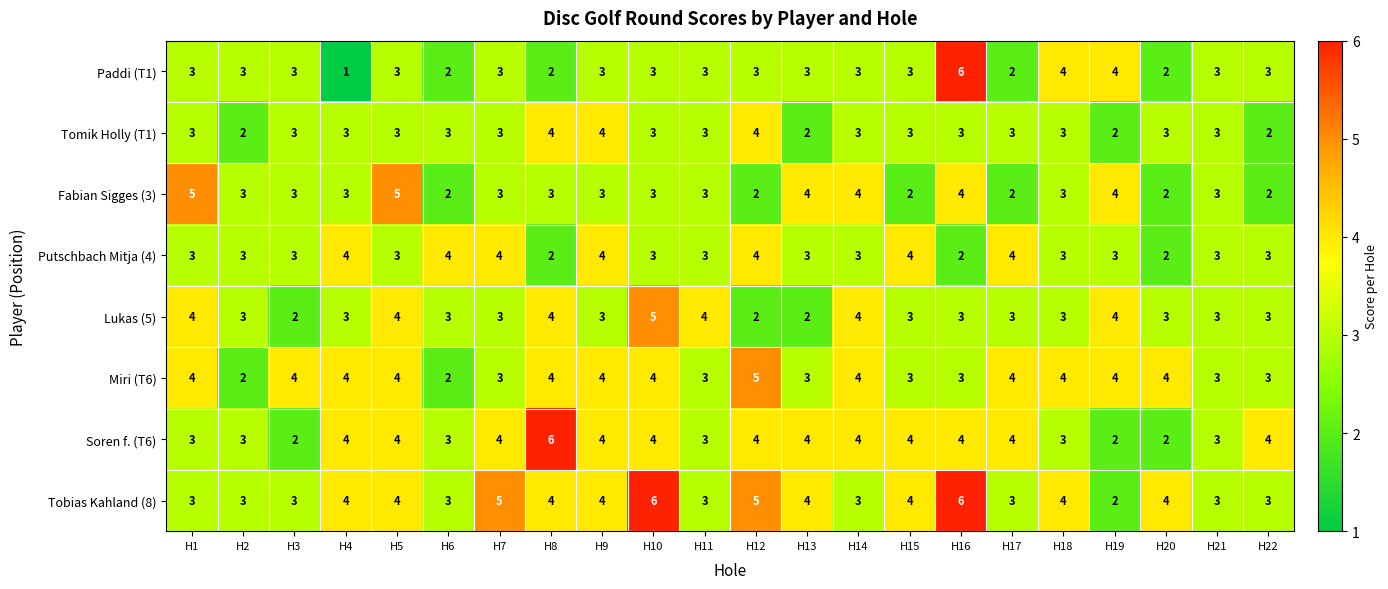

What is the minimum value shown in the chart?

1